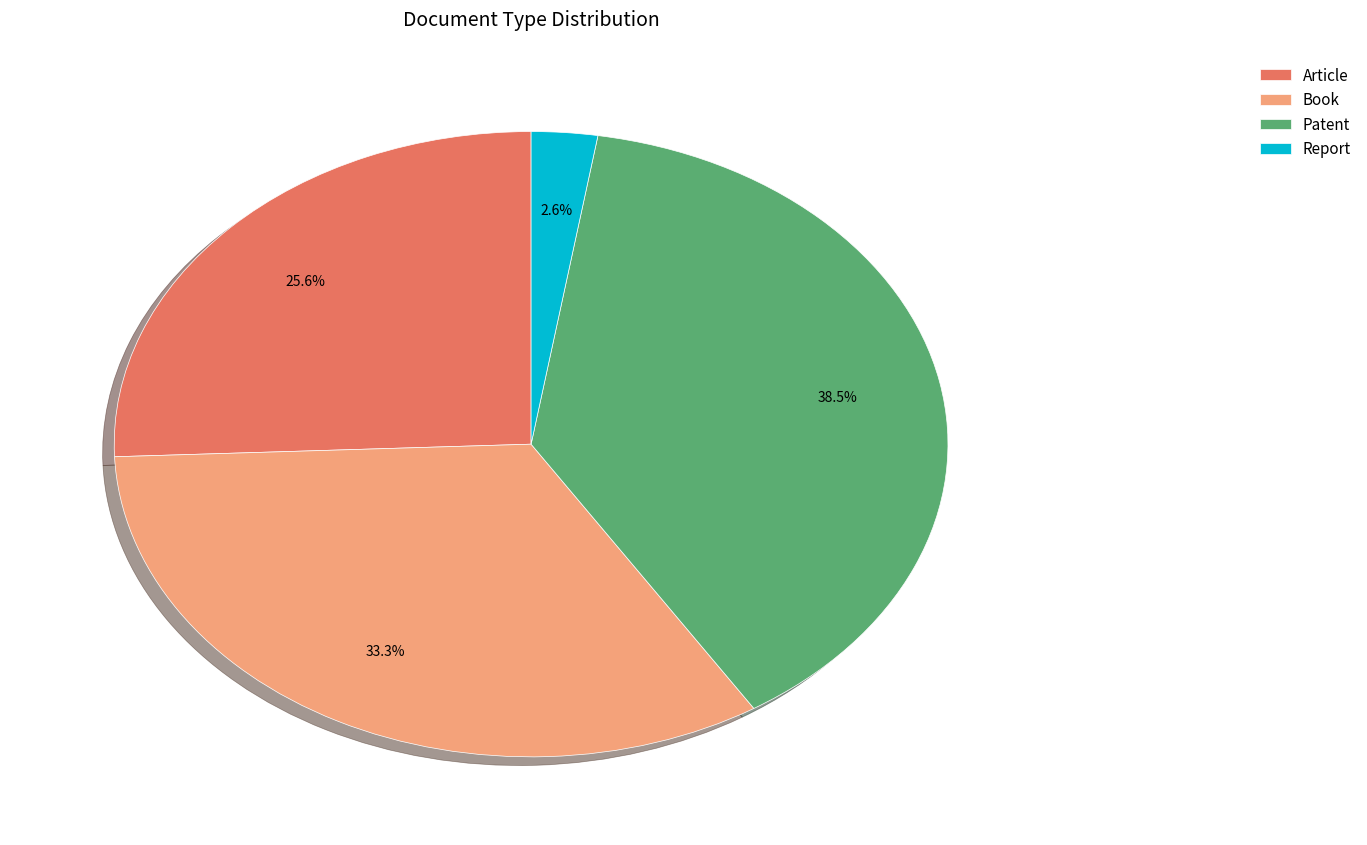

To the nearest percent, what percentage of the pie is Book?

33%